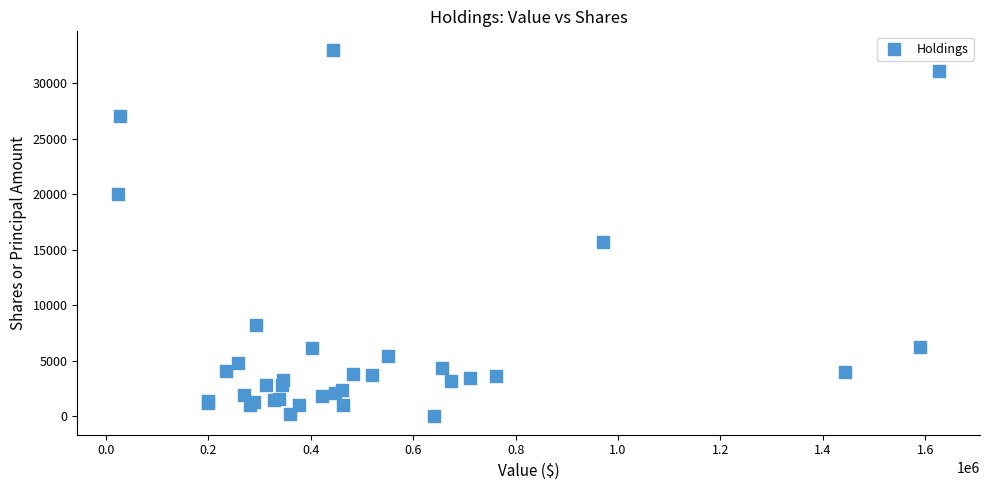

What Y value in the scatter plot is closest to 16501?

15730